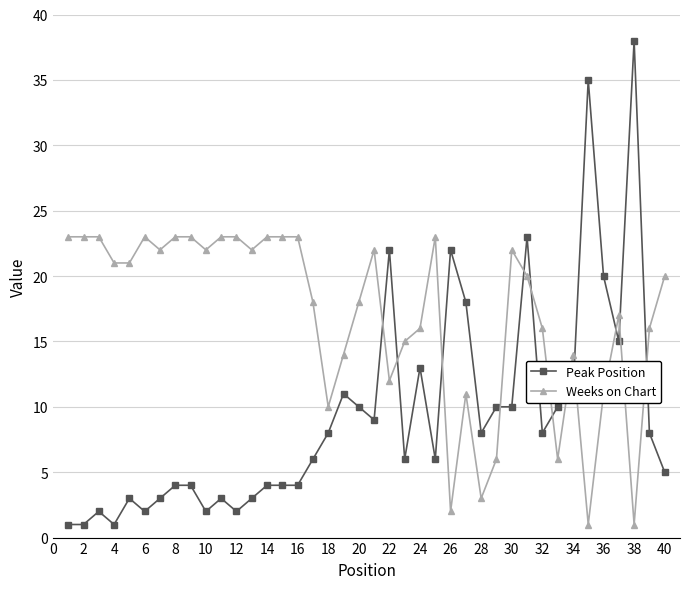

After their last crossing, which series has the higher values: Peak Position or Weeks on Chart?

Weeks on Chart